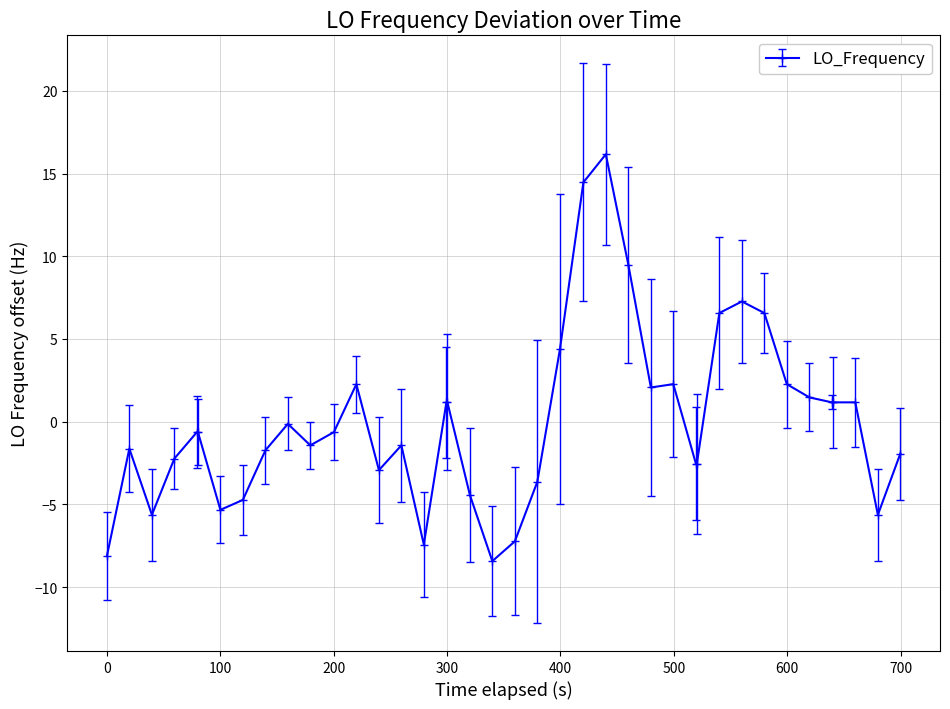

True or false: the data has more than 1 interior local peaks.

True